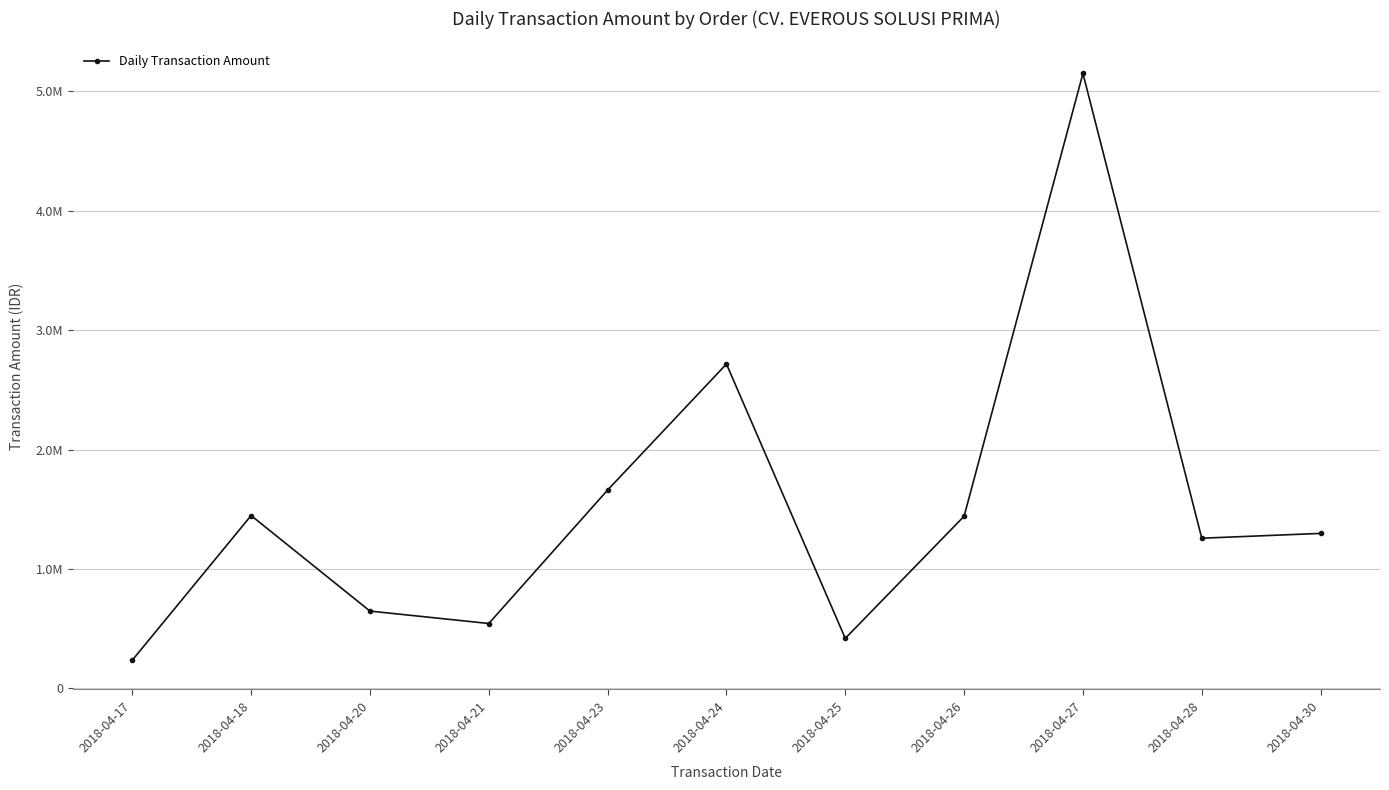

What is the change in value from 2018-04-25 to 2018-04-27?

+4728763